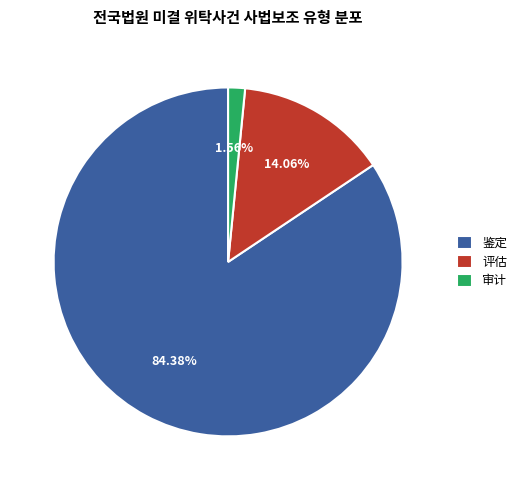

What is the majority slice?

鉴定